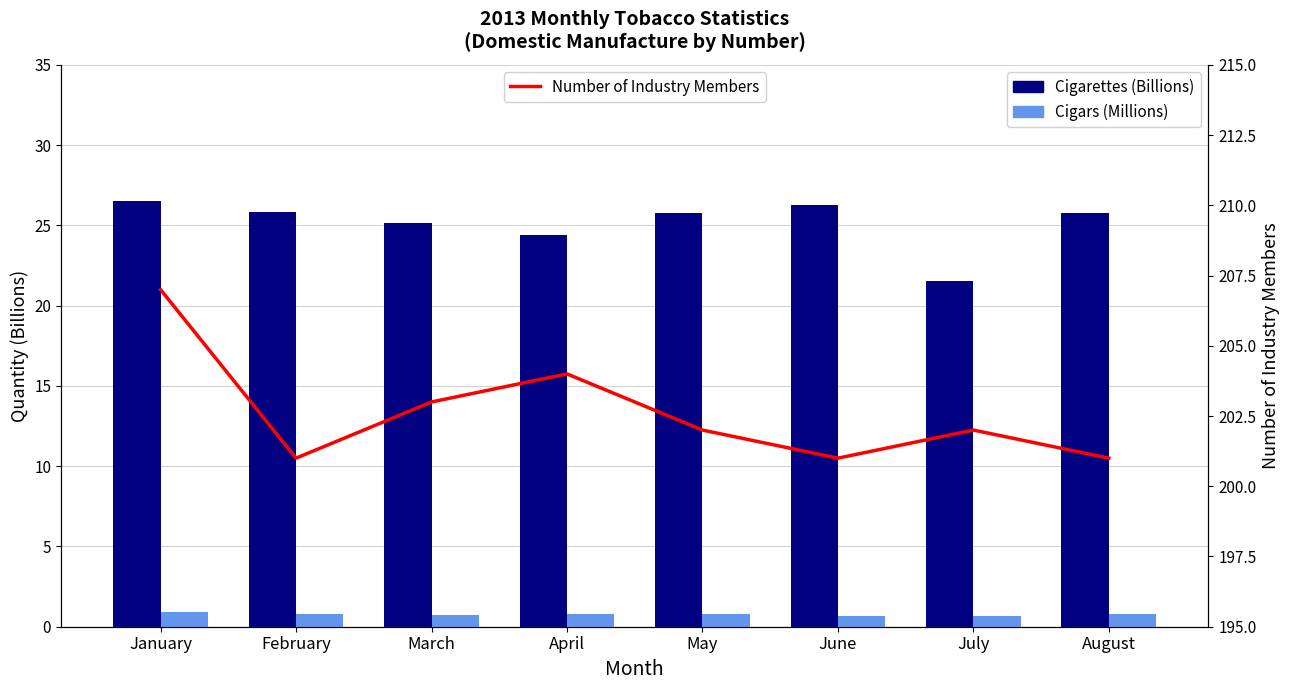

Reading left to right, extract all data points from this chart.

Cigarettes (Billions): January=26.5	February=25.8	March=25.1	April=24.4	May=25.8	June=26.3	July=21.6	August=25.8
Cigars (Millions): January=0.9	February=0.8	March=0.7	April=0.8	May=0.8	June=0.7	July=0.7	August=0.8
Number of Industry Members: January=207.0	February=201.0	March=203.0	April=204.0	May=202.0	June=201.0	July=202.0	August=201.0